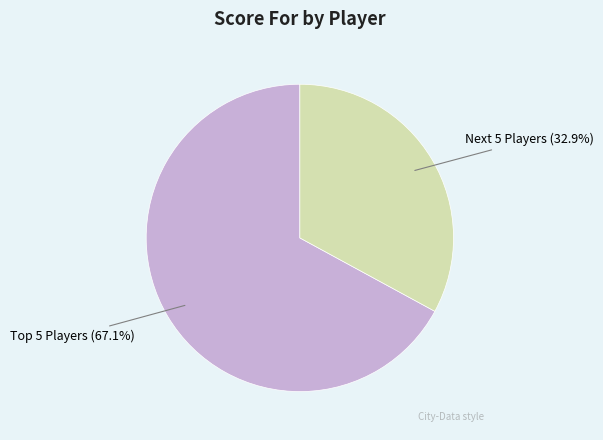

Which category has the biggest portion of the pie?

Top 5 Players